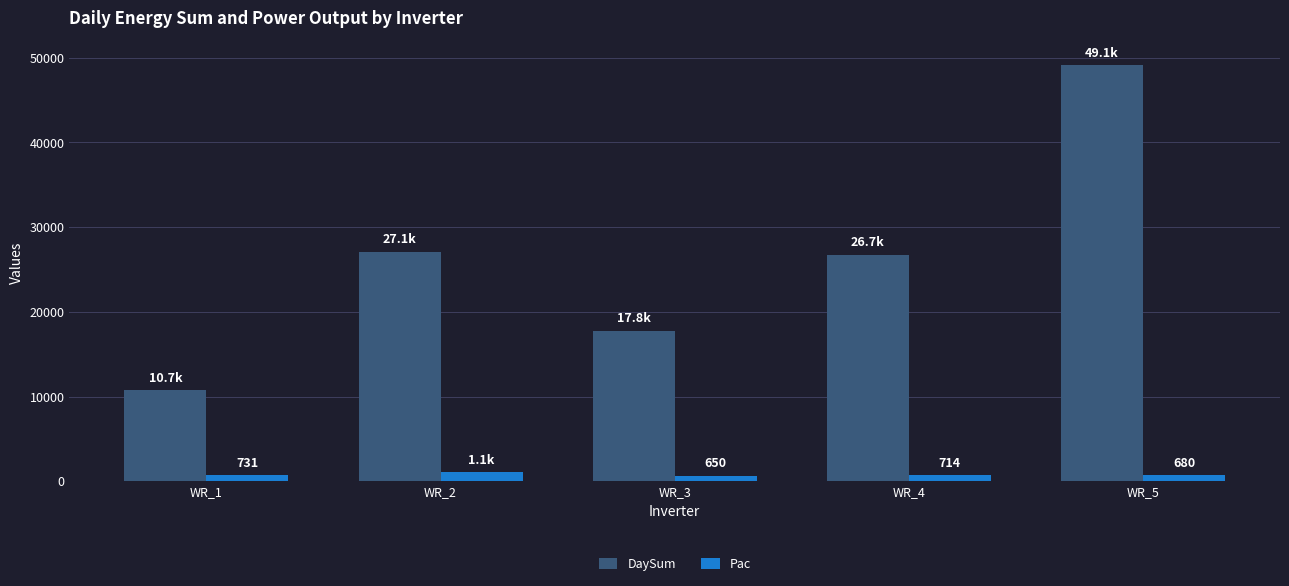

What is the total value across all series at WR_2?

28171